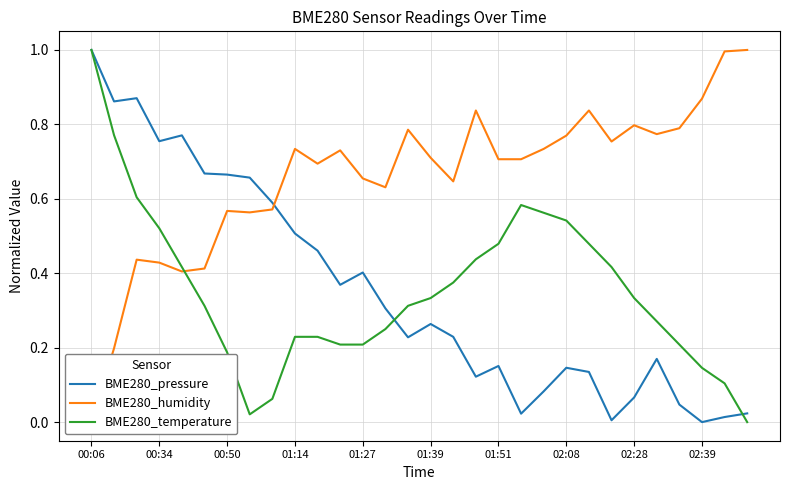

What is the value of the BME280_temperature point at the 19th from the left?

0.5